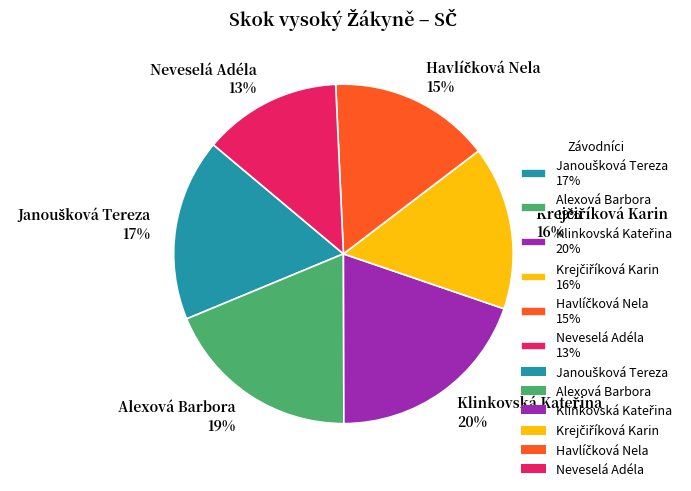

Does Alexová Barbora 19% represent more than half of the total?

No